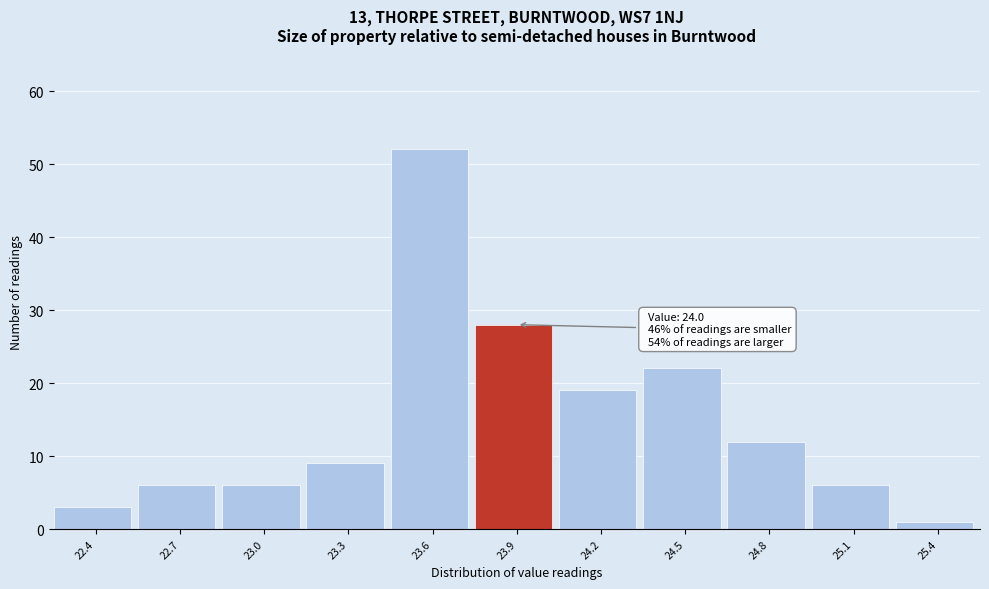

Reading left to right, transcribe all the data shown in this chart.

22.4=3	22.7=6	23.0=6	23.3=9	23.6=52	23.9=28	24.2=19	24.5=22	24.8=12	25.1=6	25.4=1